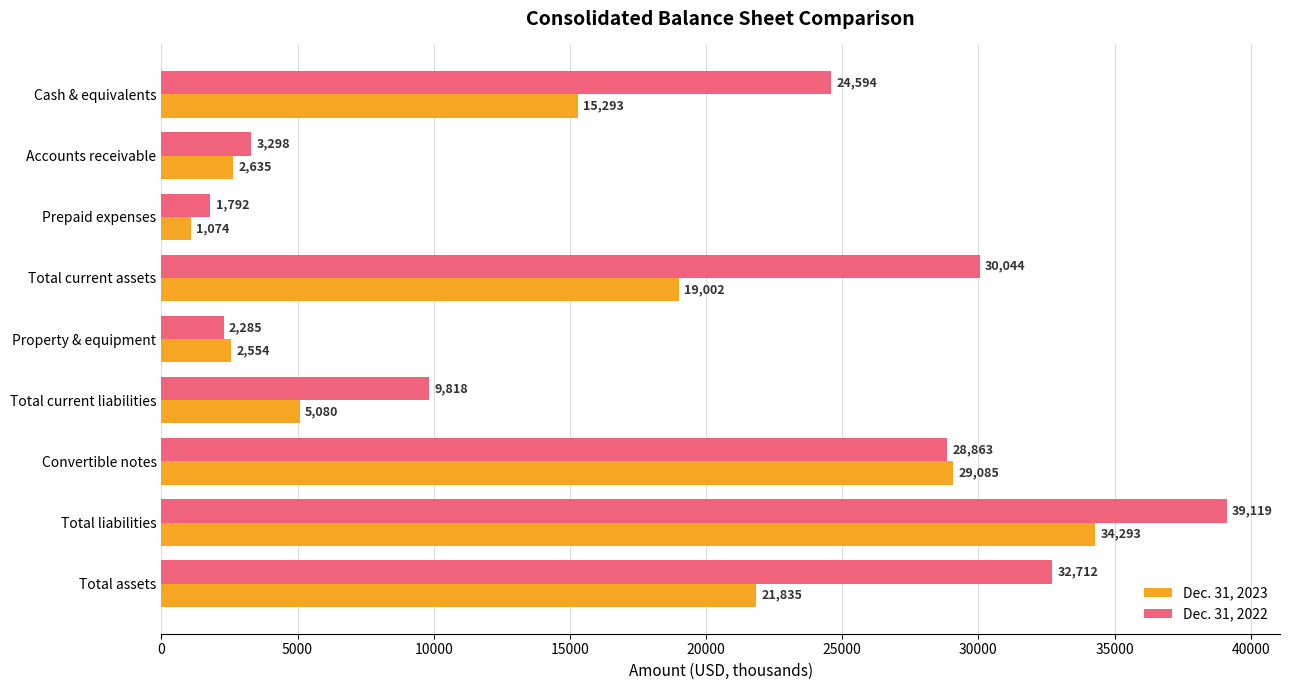

The Dec. 31, 2023 series shows 3091 at Total current liabilities. True or false?

False